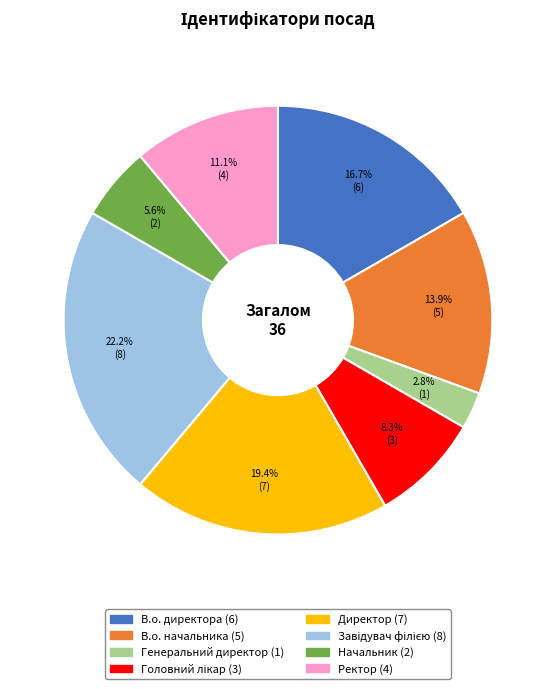

To the nearest percent, what is the difference between the largest and smallest slice percentages?

19%